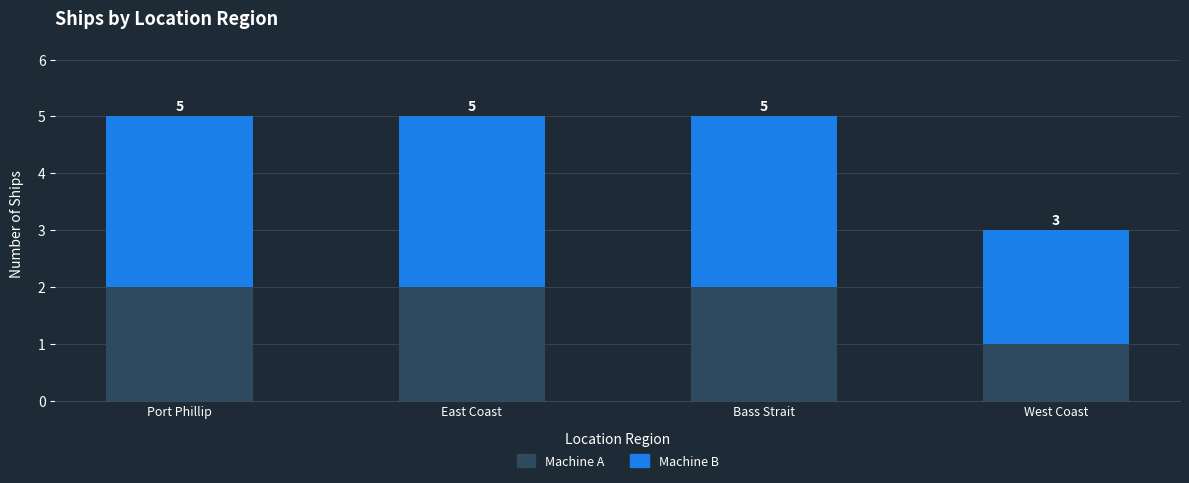

How many bars are there in total?

4